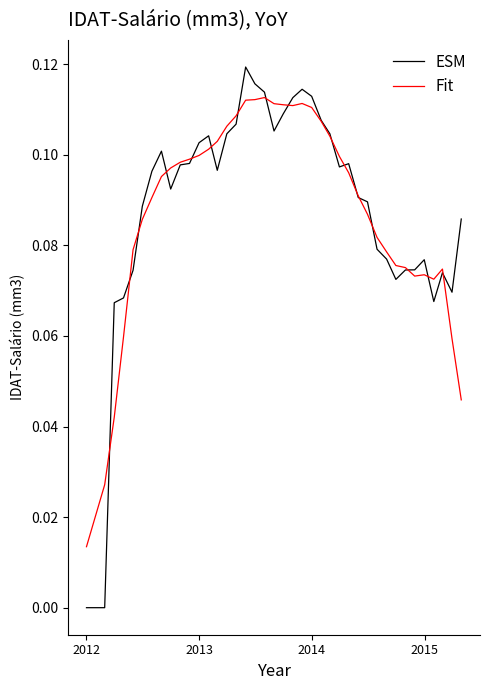

Rank the series by their maximum value, from highest to lowest.

ESM, Fit